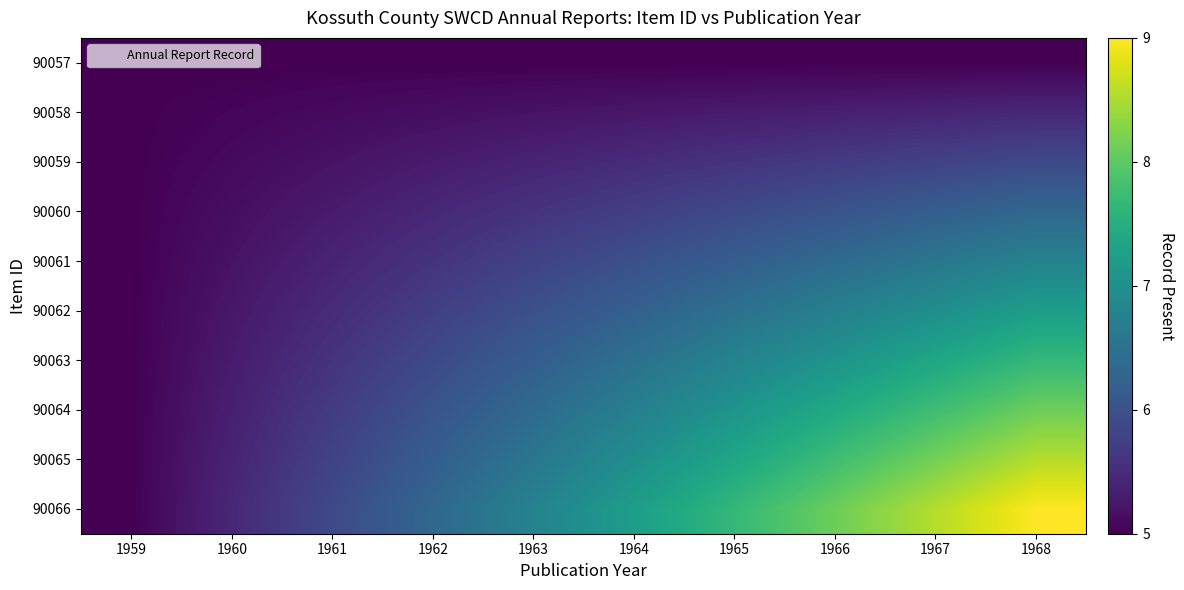

Reading right to left, extract all data points from this chart.

90057: 1968=5.0	1967=5.0	1966=5.0	1965=5.0	1964=5.0	1963=5.0	1962=5.0	1961=5.0	1960=5.0	1959=5.0
90058: 1968=5.4	1967=5.4	1966=5.3	1965=5.3	1964=5.2	1963=5.2	1962=5.1	1961=5.1	1960=5.0	1959=5.0
90059: 1968=5.9	1967=5.8	1966=5.7	1965=5.6	1964=5.5	1963=5.4	1962=5.3	1961=5.2	1960=5.1	1959=5.0
90060: 1968=6.3	1967=6.2	1966=6.0	1965=5.9	1964=5.7	1963=5.6	1962=5.4	1961=5.3	1960=5.1	1959=5.0
90061: 1968=6.8	1967=6.6	1966=6.4	1965=6.2	1964=6.0	1963=5.8	1962=5.6	1961=5.4	1960=5.2	1959=5.0
90062: 1968=7.2	1967=7.0	1966=6.7	1965=6.5	1964=6.2	1963=6.0	1962=5.7	1961=5.5	1960=5.2	1959=5.0
90063: 1968=7.7	1967=7.4	1966=7.1	1965=6.8	1964=6.5	1963=6.2	1962=5.9	1961=5.6	1960=5.3	1959=5.0
90064: 1968=8.1	1967=7.8	1966=7.4	1965=7.1	1964=6.7	1963=6.4	1962=6.0	1961=5.7	1960=5.3	1959=5.0
90065: 1968=8.6	1967=8.2	1966=7.8	1965=7.4	1964=7.0	1963=6.6	1962=6.2	1961=5.8	1960=5.4	1959=5.0
90066: 1968=9.0	1967=8.6	1966=8.1	1965=7.7	1964=7.2	1963=6.8	1962=6.3	1961=5.9	1960=5.4	1959=5.0